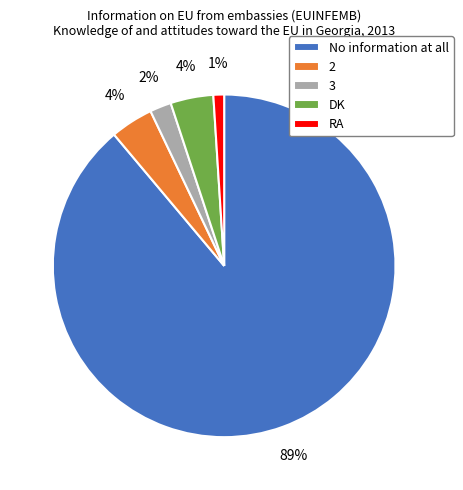

True or false: RA accounts for 11% of the total.

False